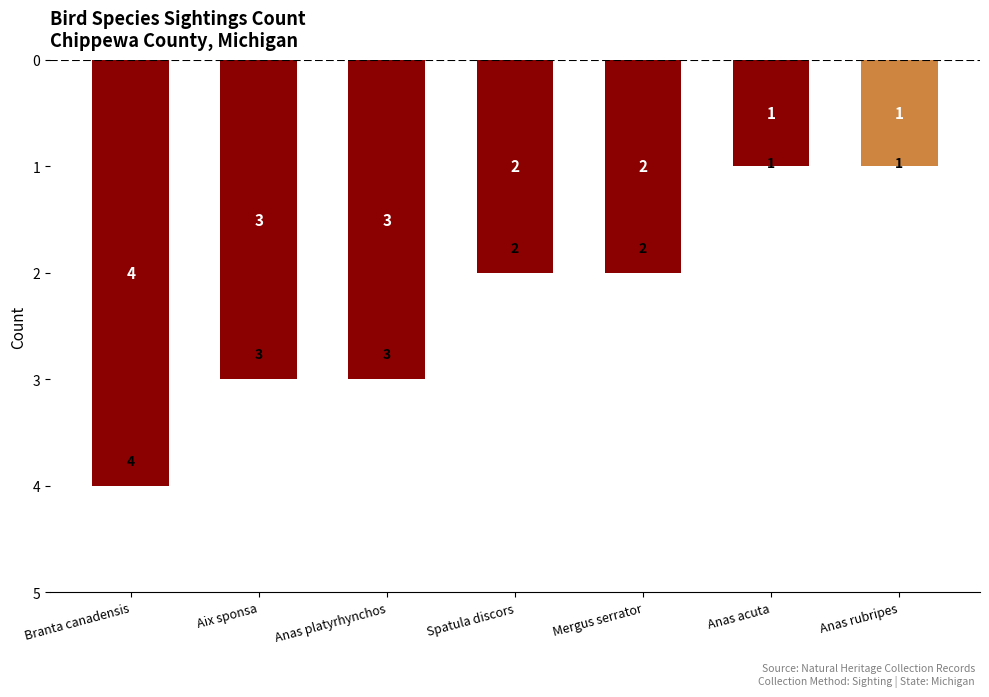

The value at Anas acuta is -1. True or false?

True